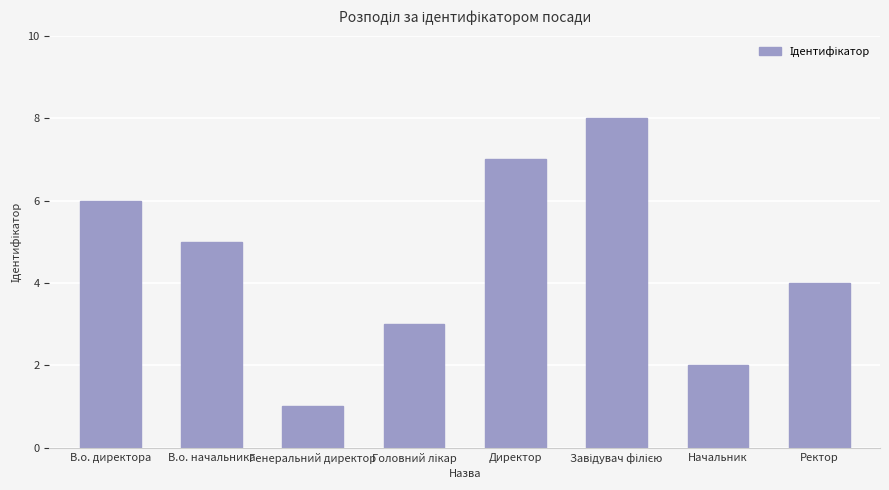

What is the label of the 8th bar from the left?

Ректор